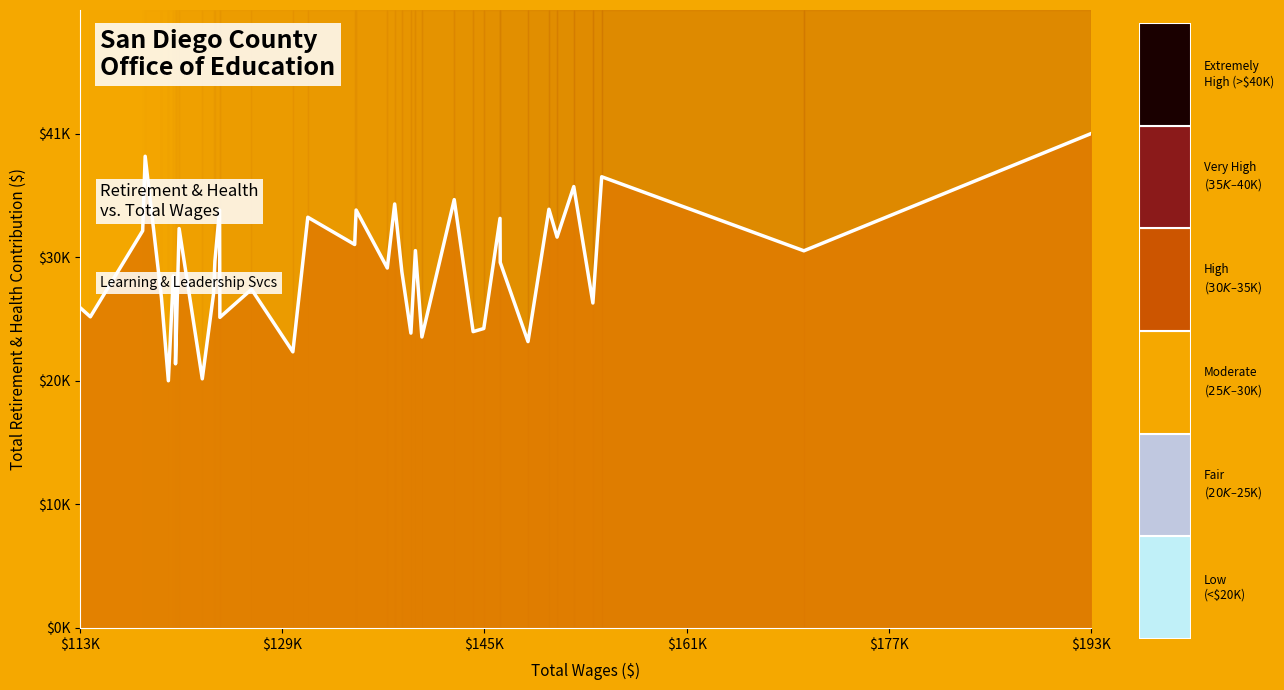

At which category does the chart reach its peak across all series?

193717